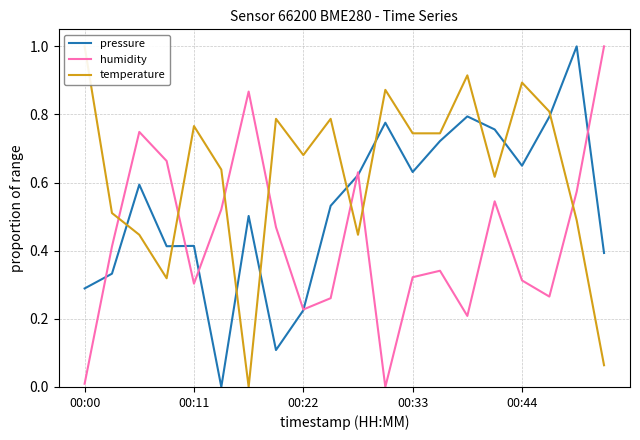

How many times do pressure and humidity cross each other?

7